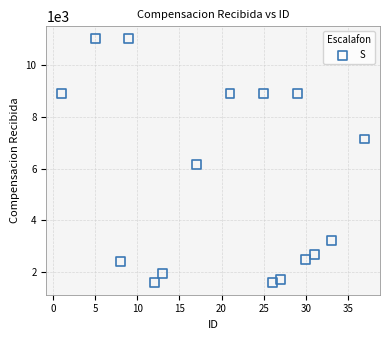

What is the range of Y values (max minus min)?

9411